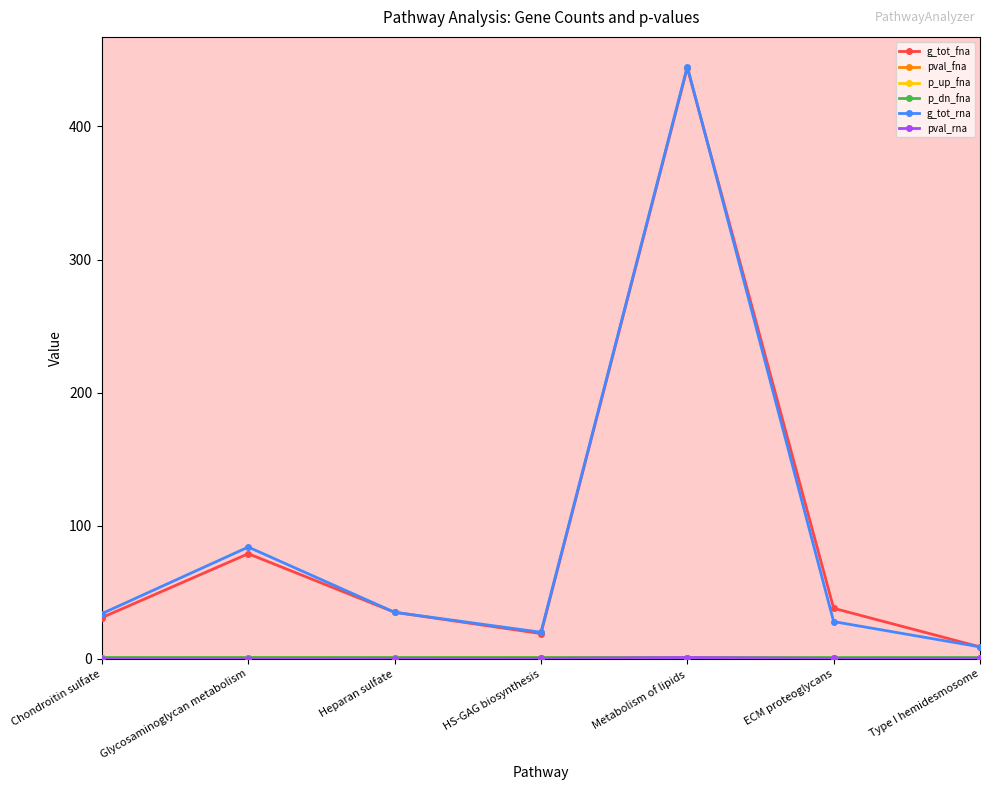

Is it true that g_tot_rna equals 35.6 at HS-GAG biosynthesis?

False